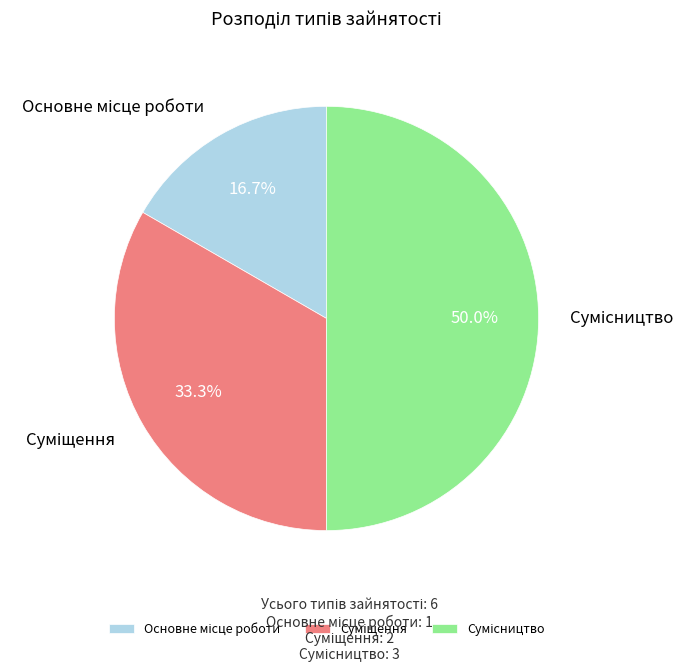

Does any single category account for the majority?

No